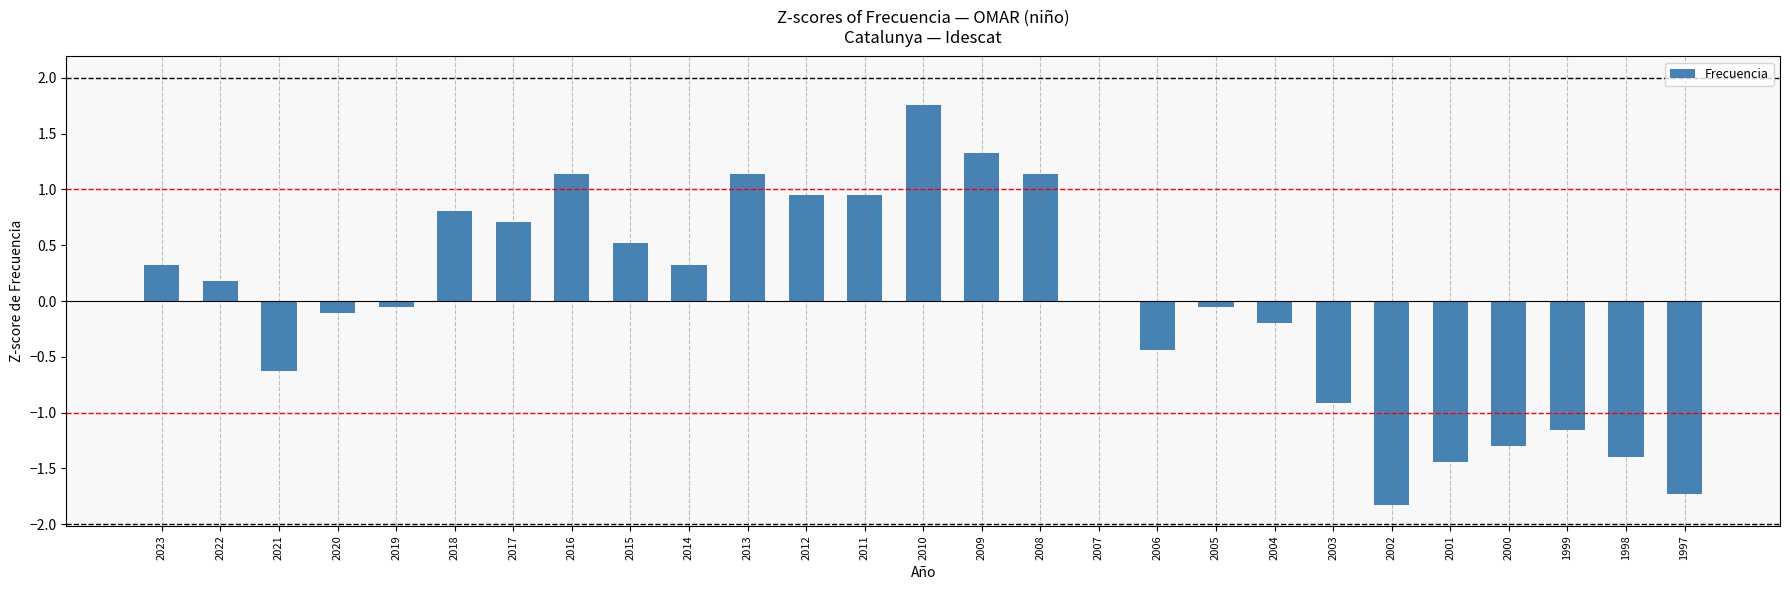

At which category does the chart reach its peak across all series?

2010